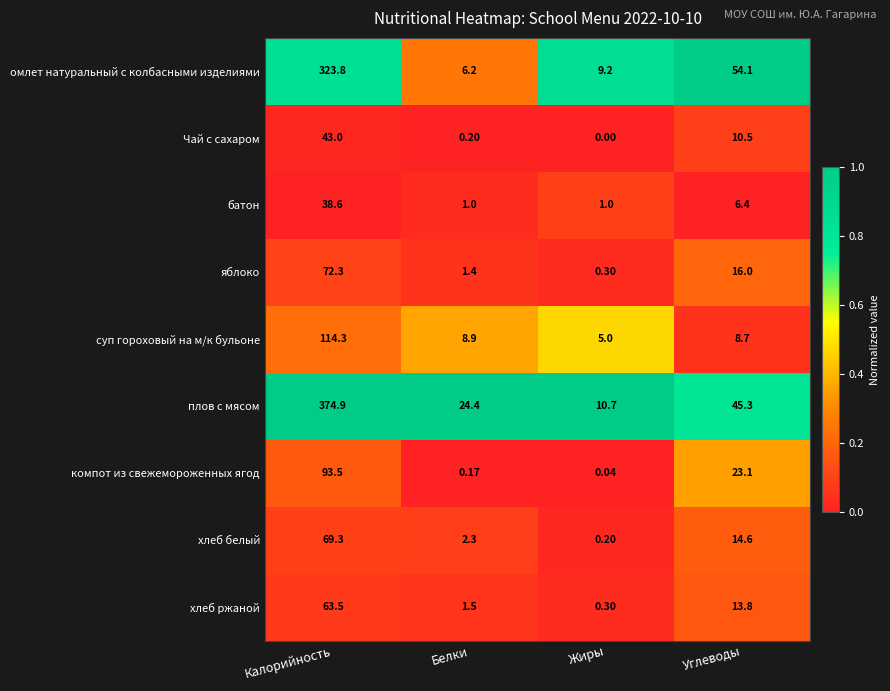

Where is плов с мясом nearest to the value 192?

Углеводы